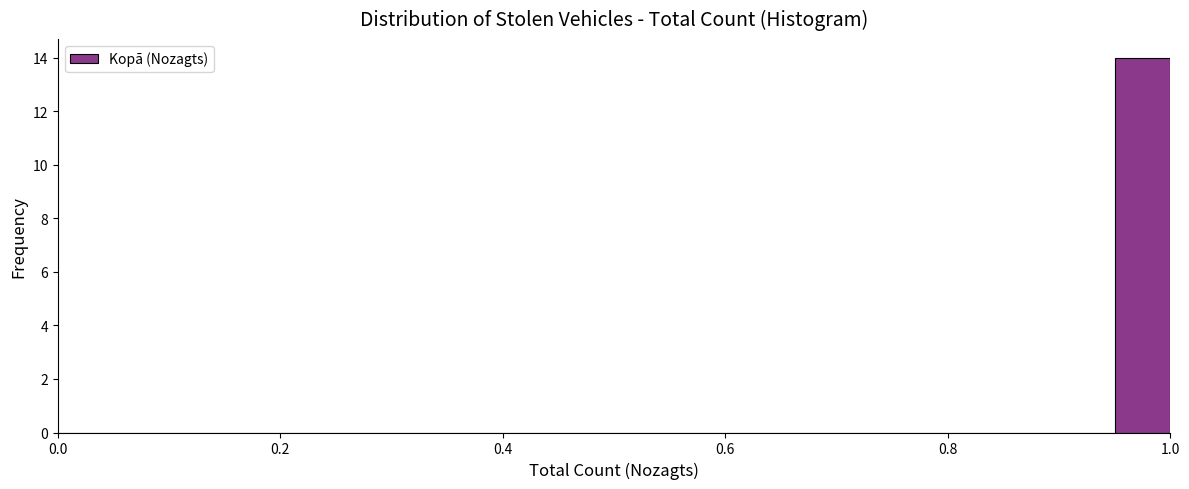

Around what value on the x-axis is the tallest bar? Give the approximate position of its centre, as read against the axis.

0.98